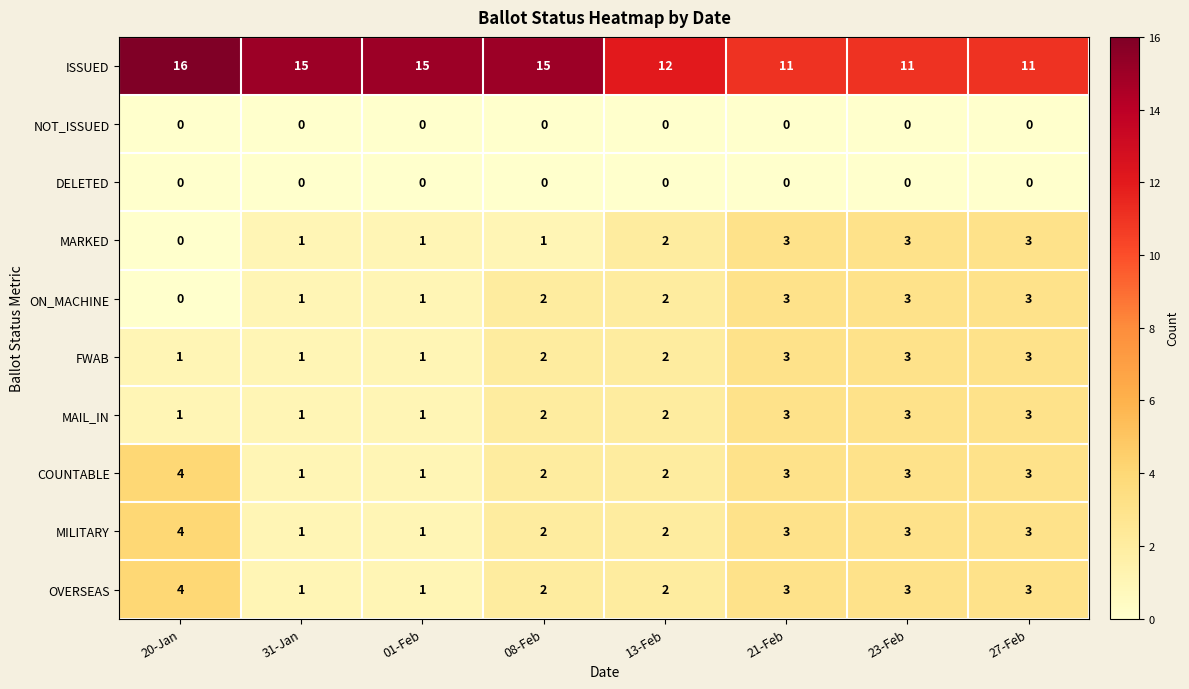

What is the highest value of the MAIL_IN series?

3